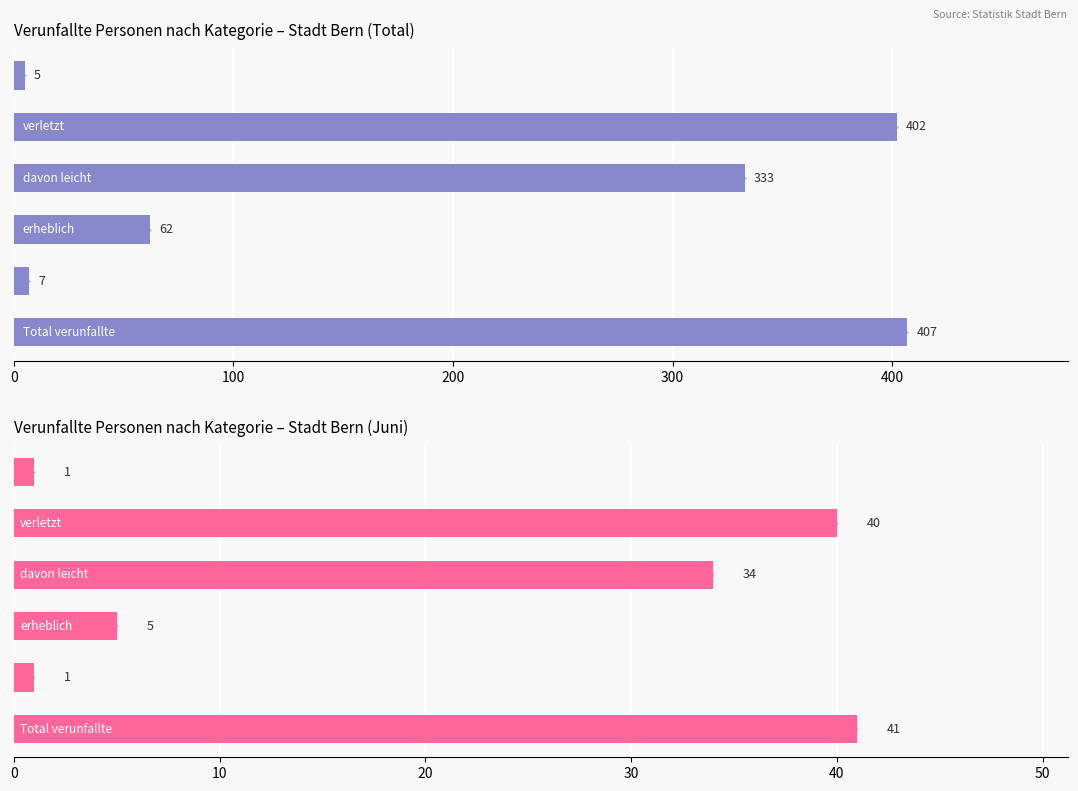

At which label is Jun closest to 21?

davon leicht